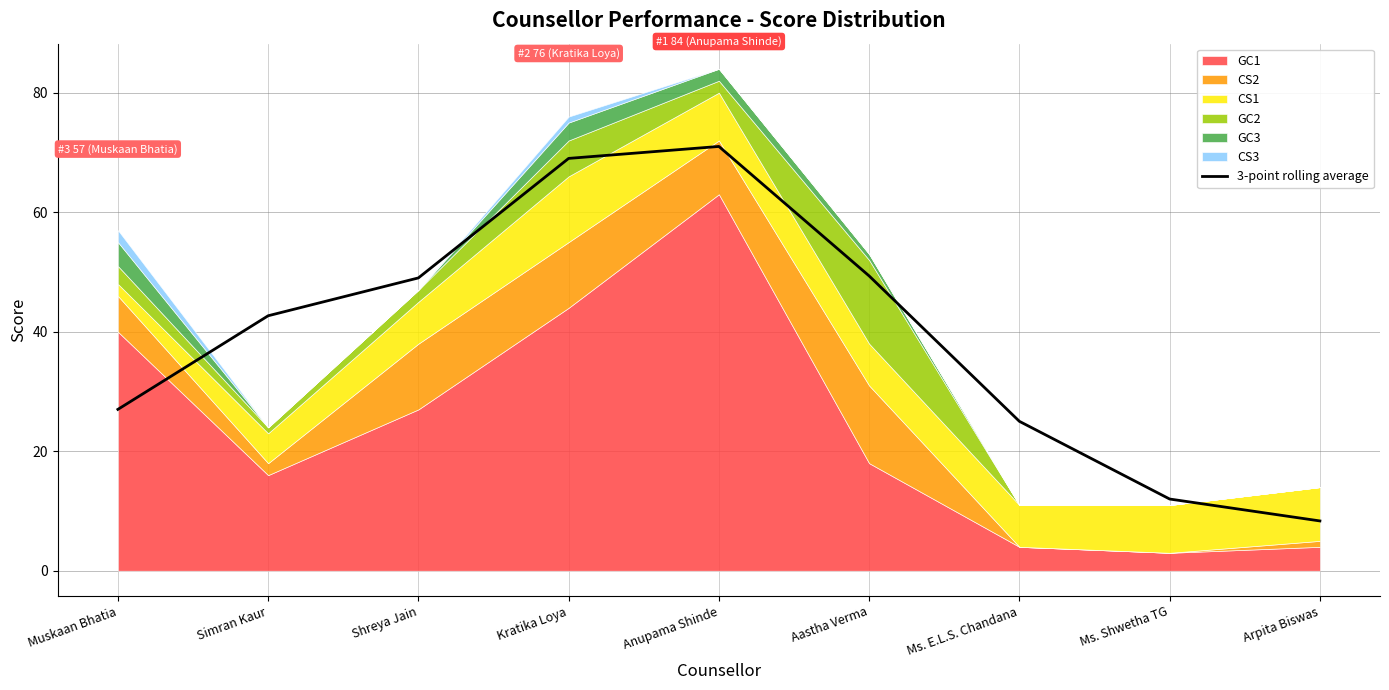

What is the ratio of the value at Aastha Verma to the value at Muskaan Bhatia?

1.8